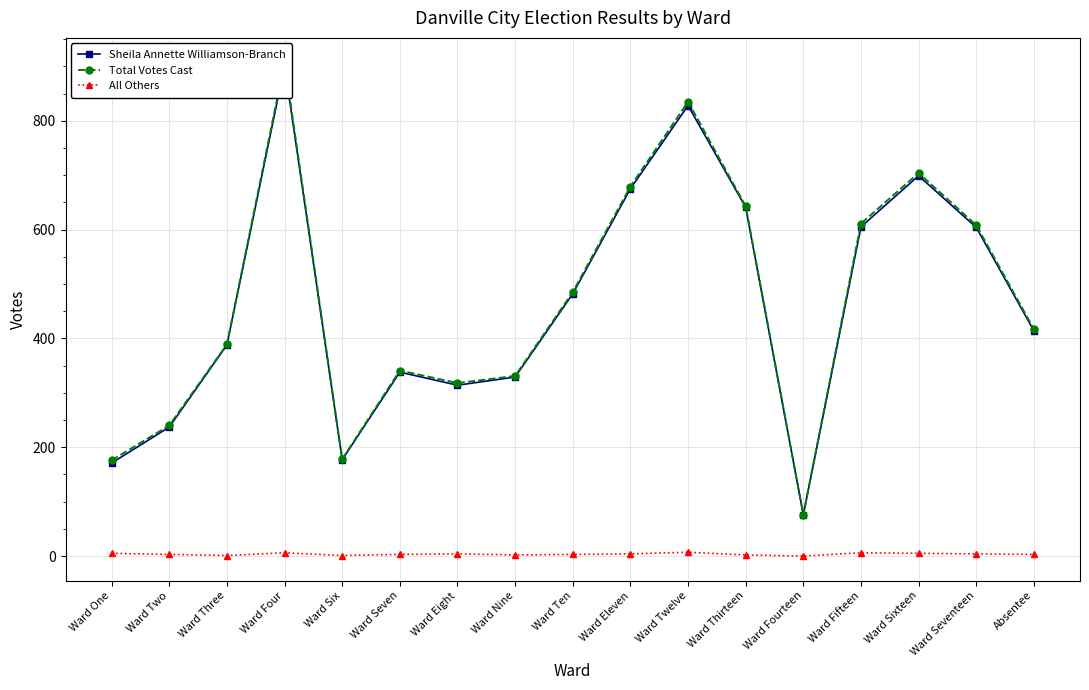

Rank the series by their maximum value, from lowest to highest.

All Others, Sheila Annette Williamson-Branch, Total Votes Cast